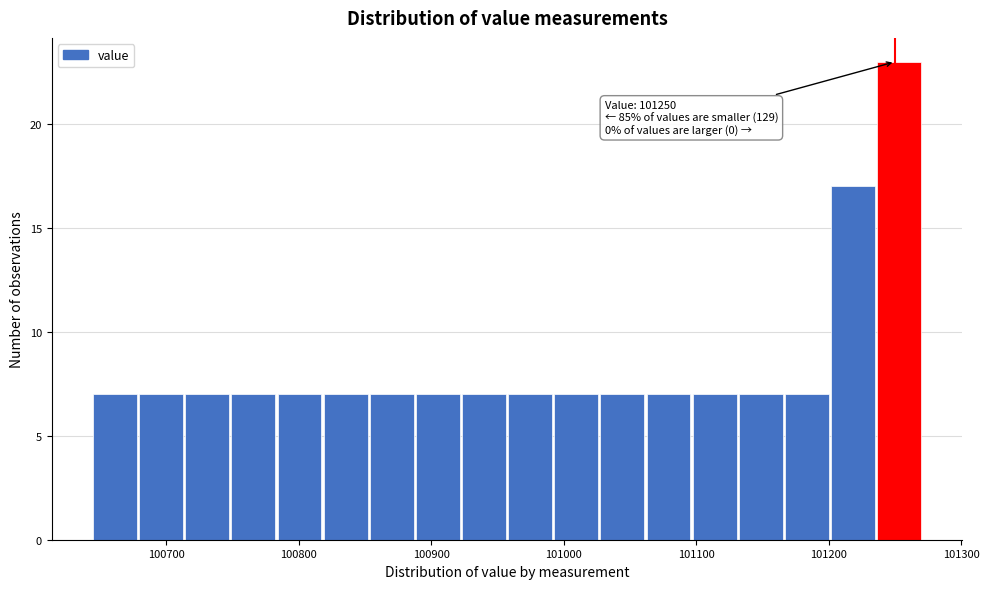

Around what value on the x-axis is the tallest bar? Give the approximate position of its centre, as read against the axis.

101250